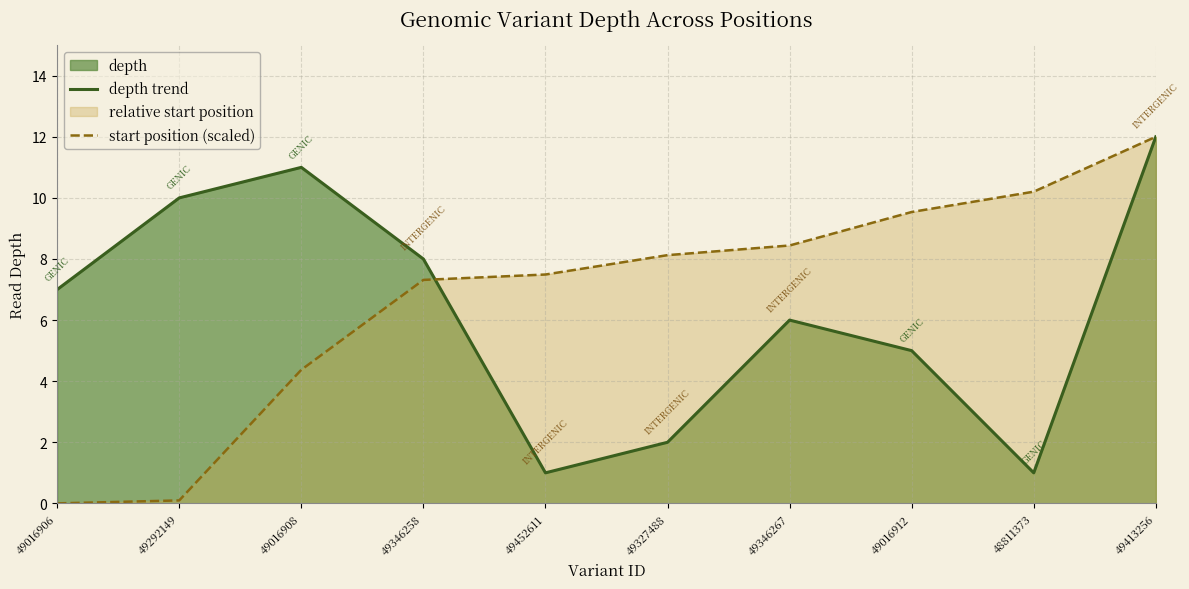

Rank the series by their average value, from highest to lowest.

start position (scaled), depth trend